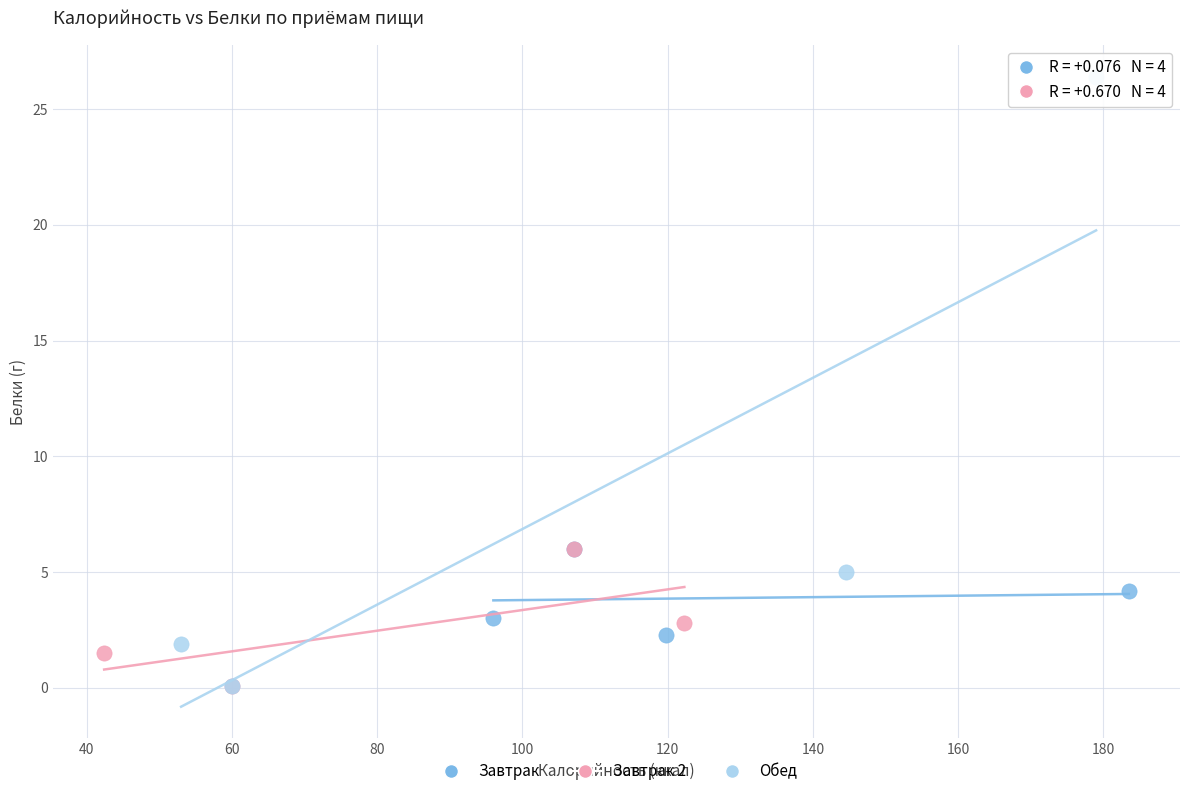

Which series reaches the maximum Y coordinate?

Обед